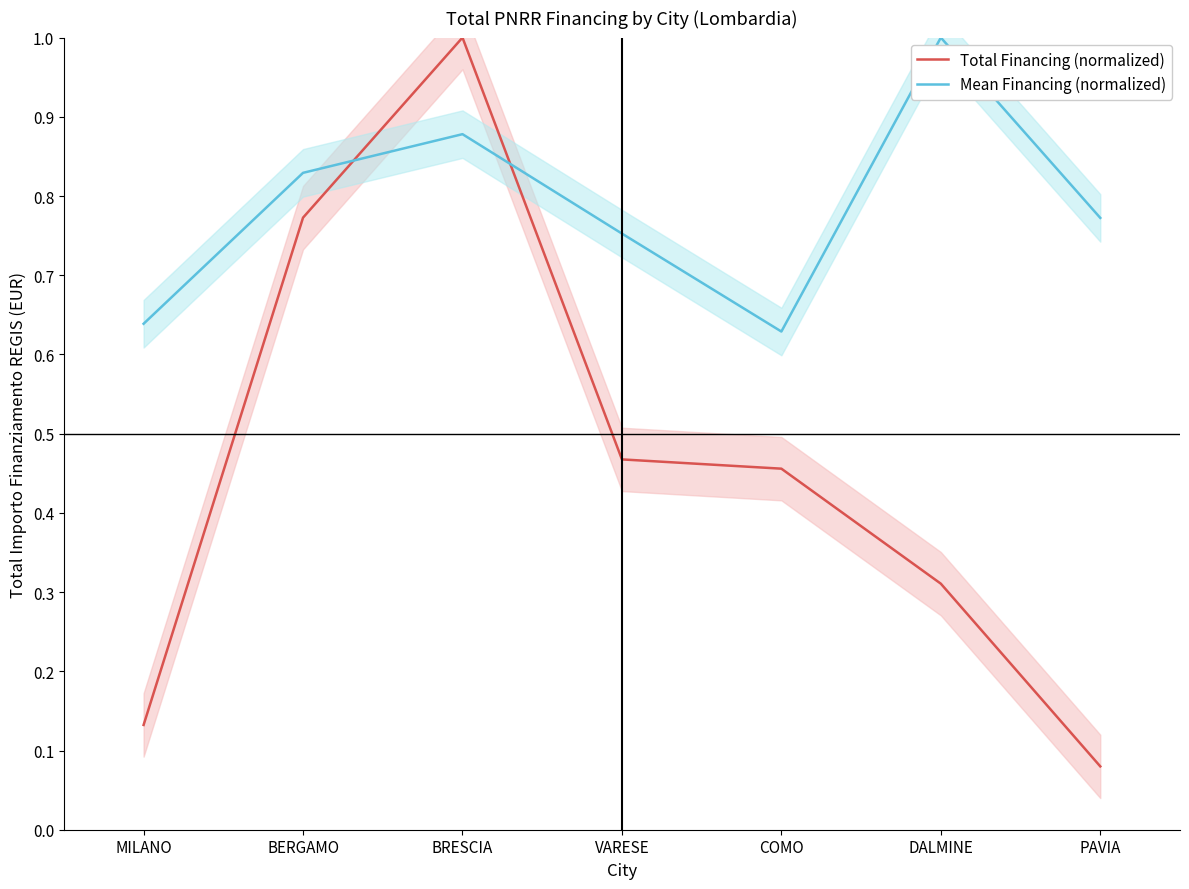

Which series ends up on top after the final intersection of Mean Financing (normalized) and Total Financing (normalized)?

Mean Financing (normalized)